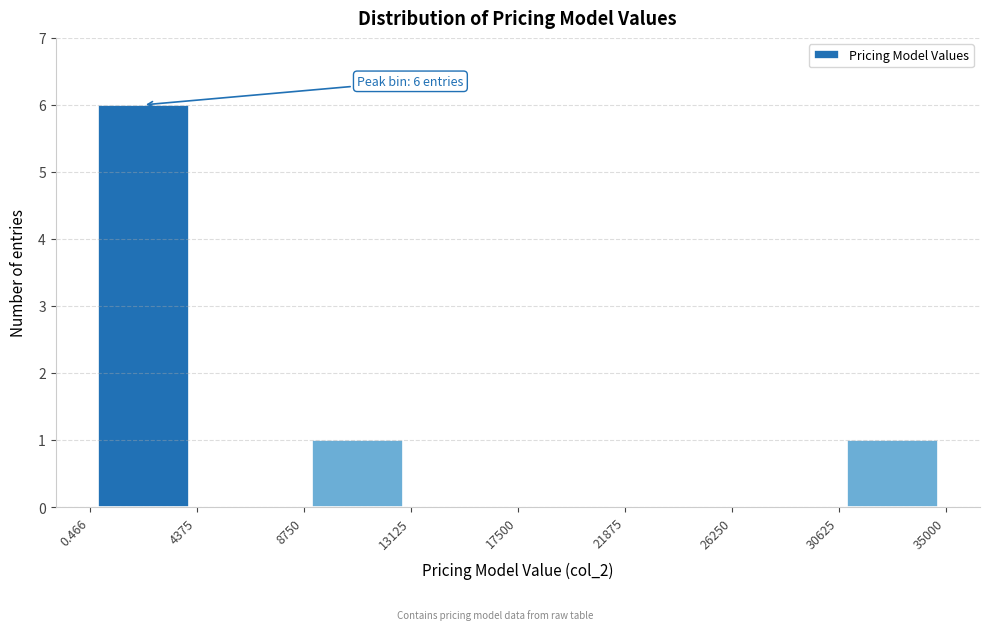

Which range on the x-axis has the tallest bar?

0.466 to 4375